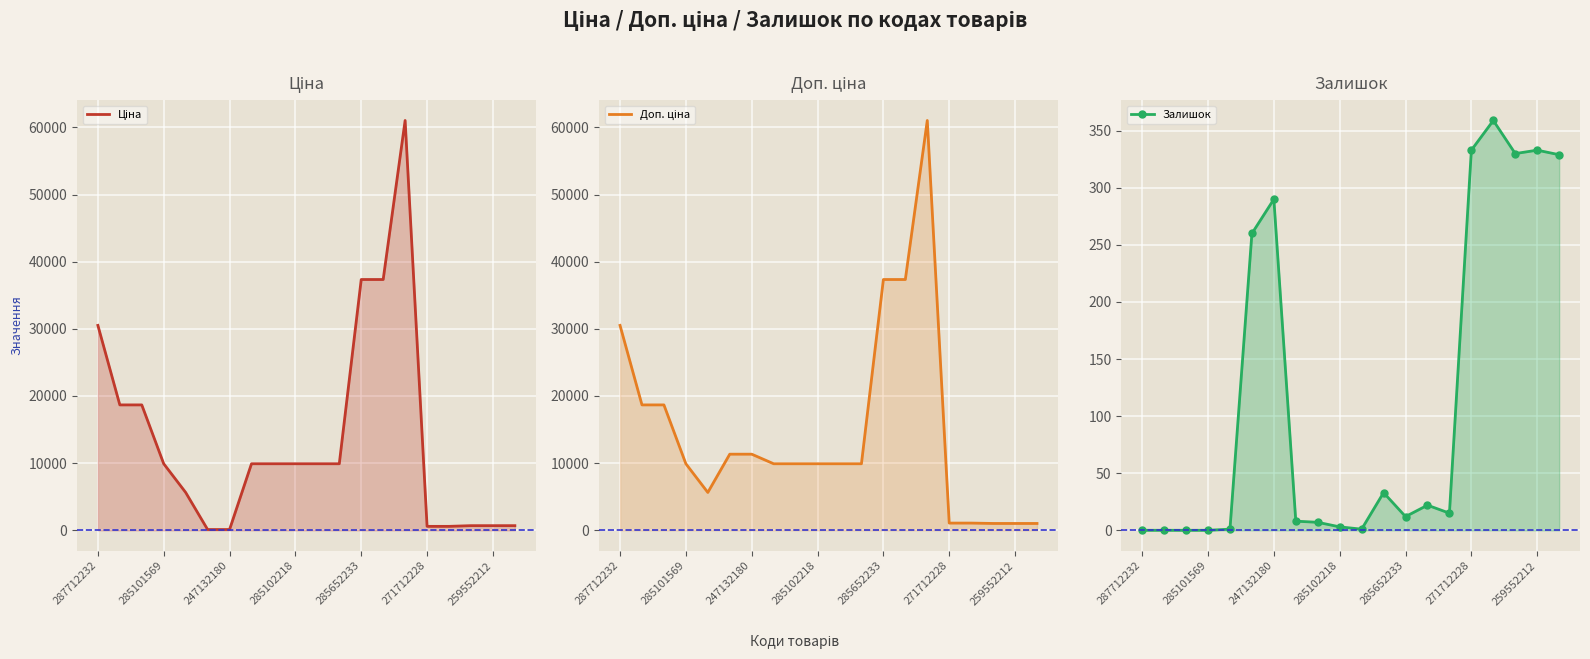

What is the maximum value shown in the chart?

61024.7